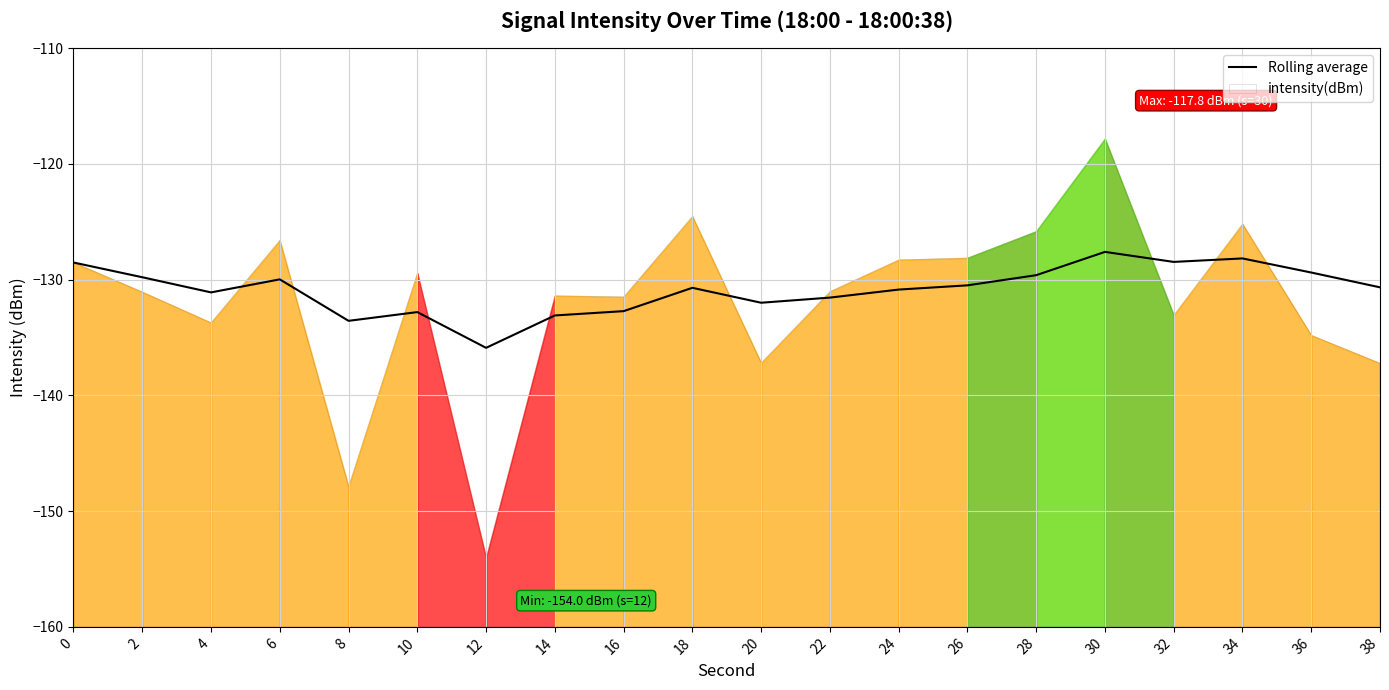

At which category does the chart reach its minimum across all series?

12